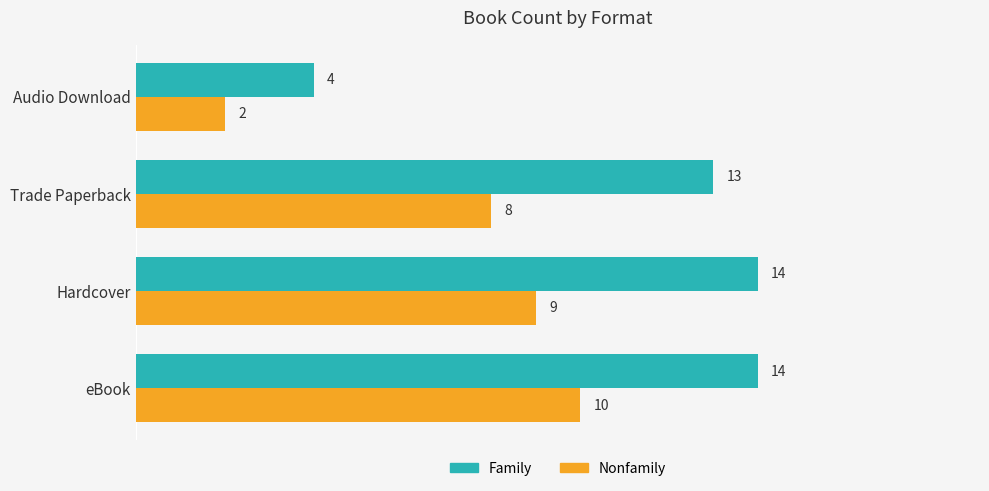

Which series has the largest range (max minus min)?

Family